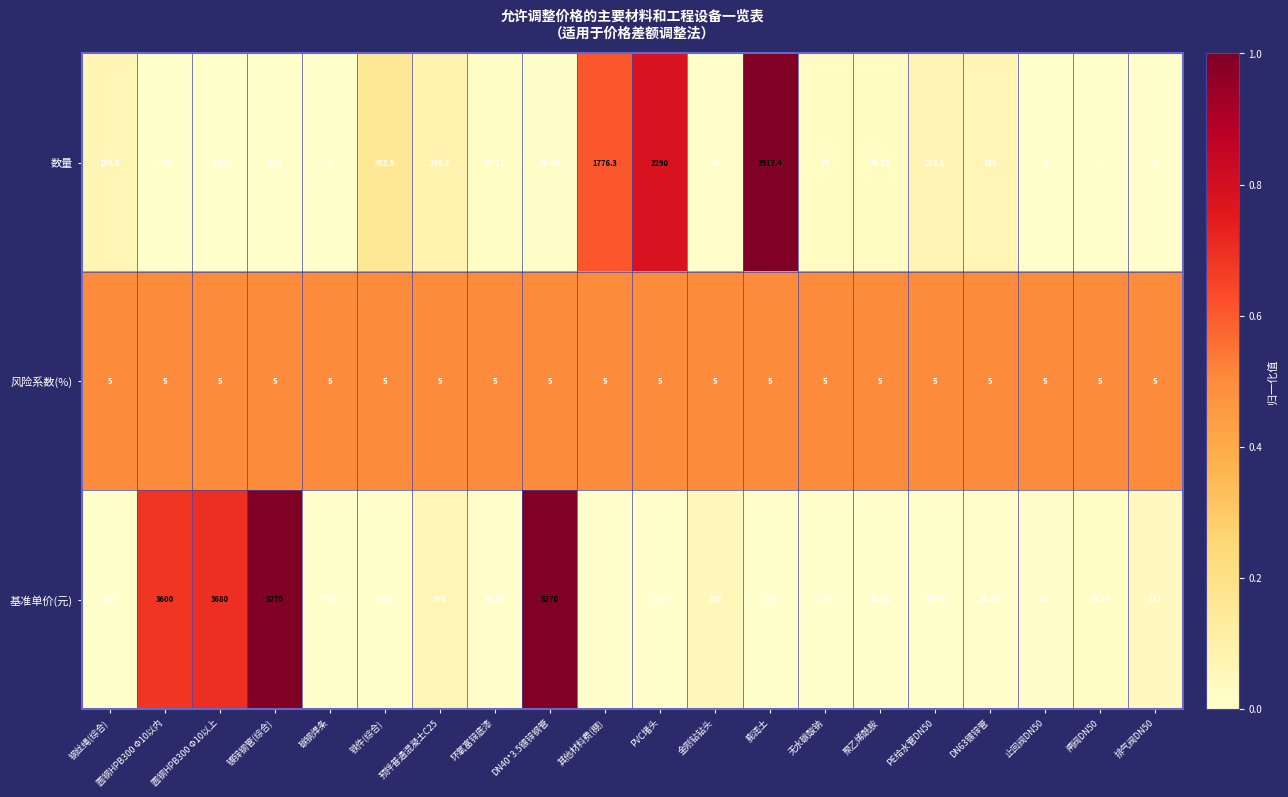

Is the value of 基准单价(元) at 钢丝绳(综合) greater than the value of 数量 at 金刚钻钻头?

No